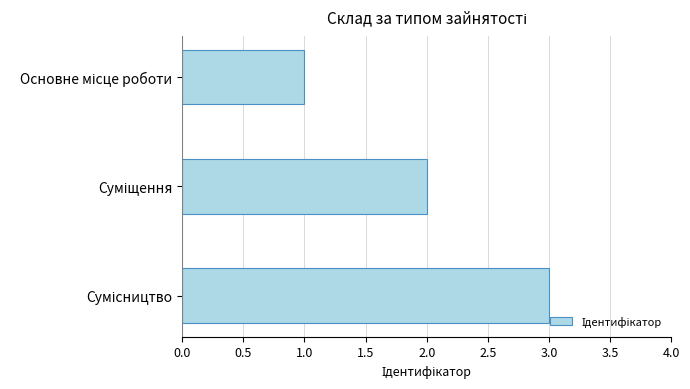

What is the sum of all values?

6